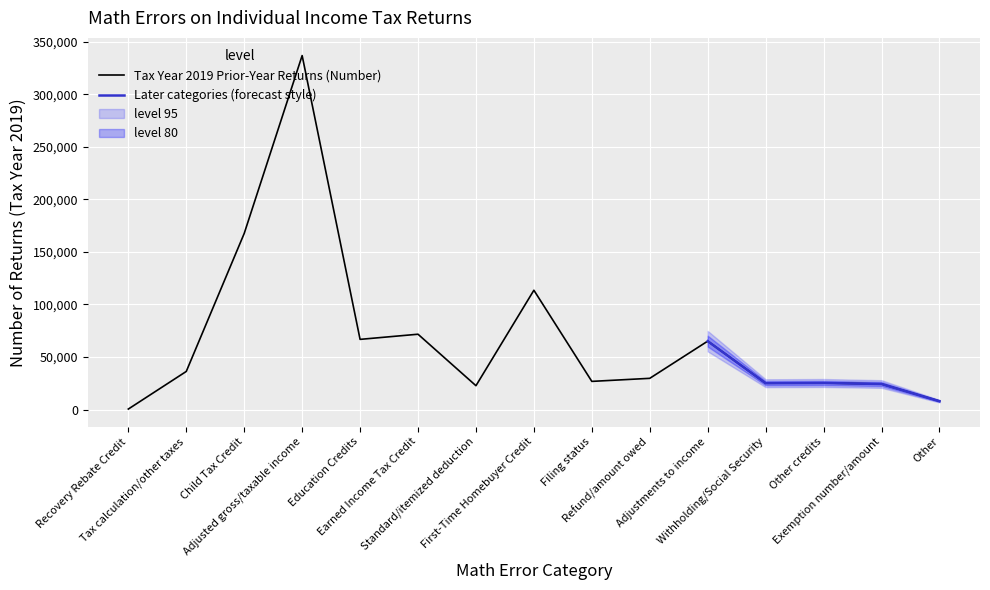

Reading left to right, transcribe all the data shown in this chart.

439	36230	167572	336878	66760	71657	22662	113515	26764	29673	65060	25028	25246	24268	7950